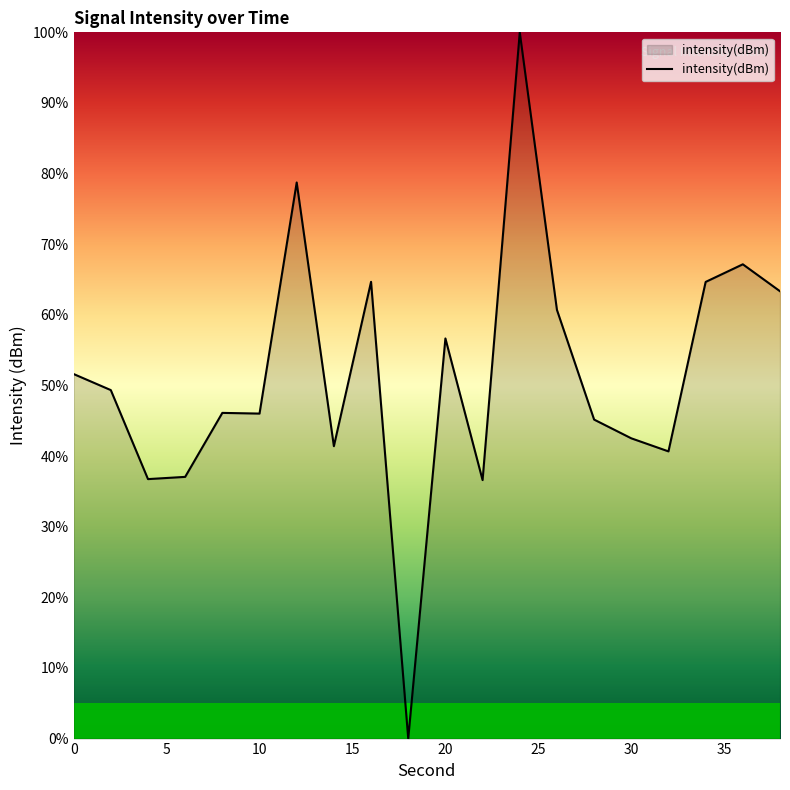

How many lines are shown in the chart?

1